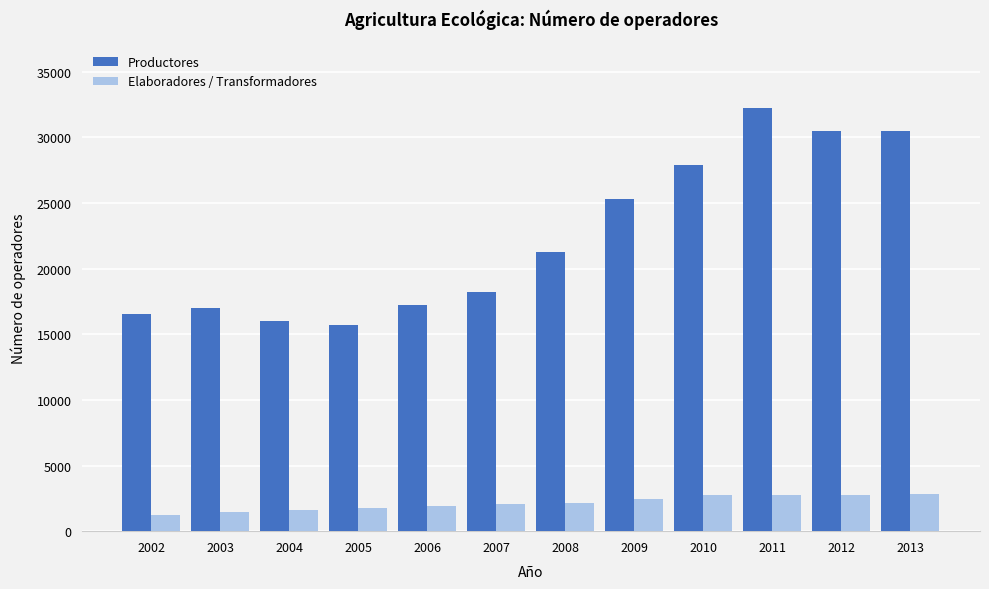

Which category has the highest value in the Productores series?

2011